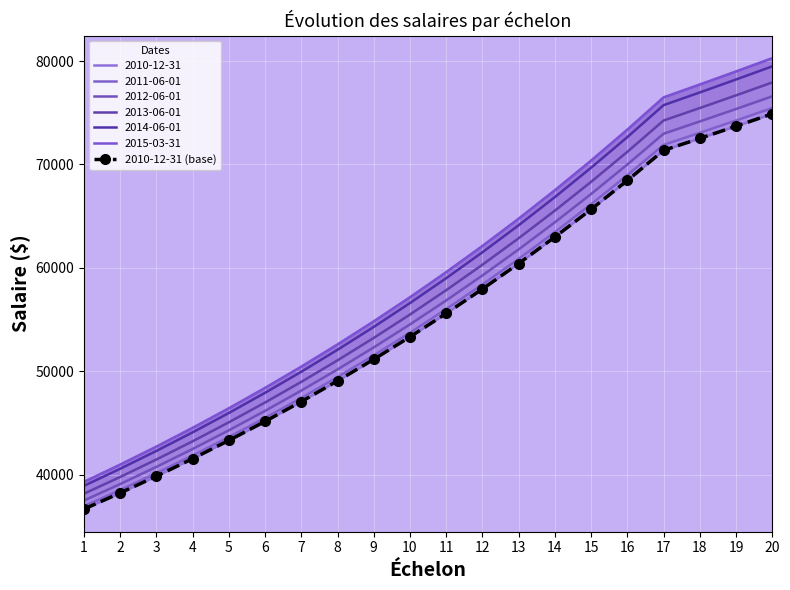

What is the maximum value shown in the chart?

74891